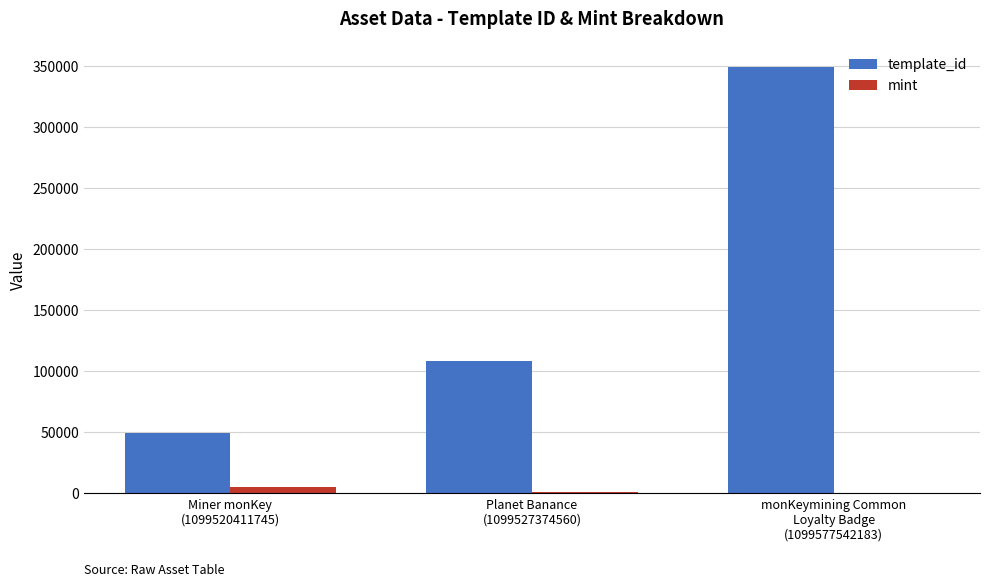

Which series has the largest total across all categories?

template_id